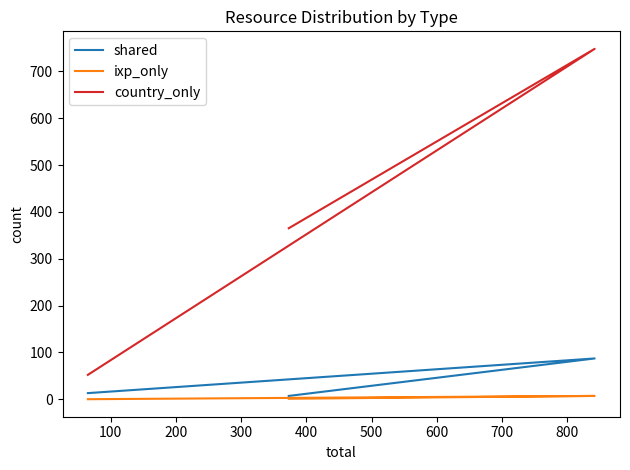

Rank the series by their maximum value, from lowest to highest.

ixp_only, shared, country_only